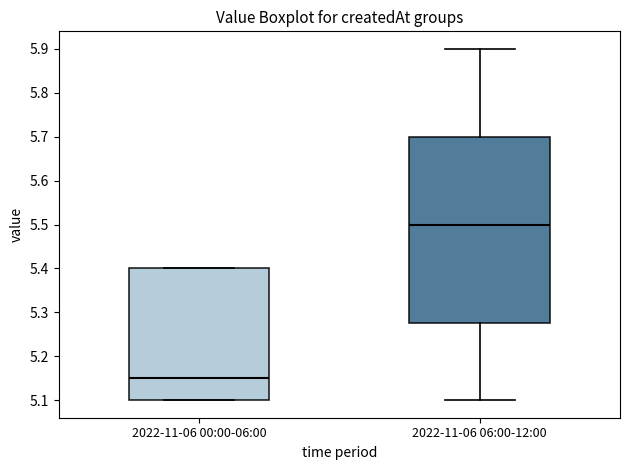

Reading left to right, read every box against the y-axis: the position of its median line, the range the box covers, and the ends of its whiskers. The values are not printed on the chart, so give them approximately, as read against the axis.

2022-11-06 00:00-06:00: median 5.15, box 5.10 to 5.40, whiskers 5.10 to 5.40
2022-11-06 06:00-12:00: median 5.50, box 5.28 to 5.70, whiskers 5.10 to 5.90